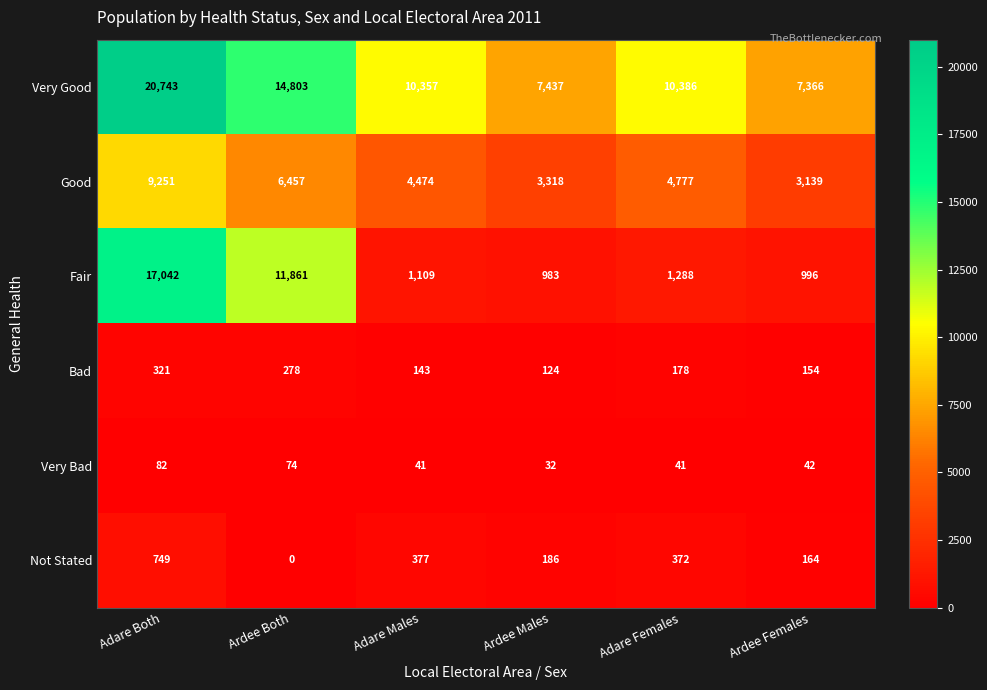

Between Ardee Both and Adare Females, which series saw the biggest shift?

Fair